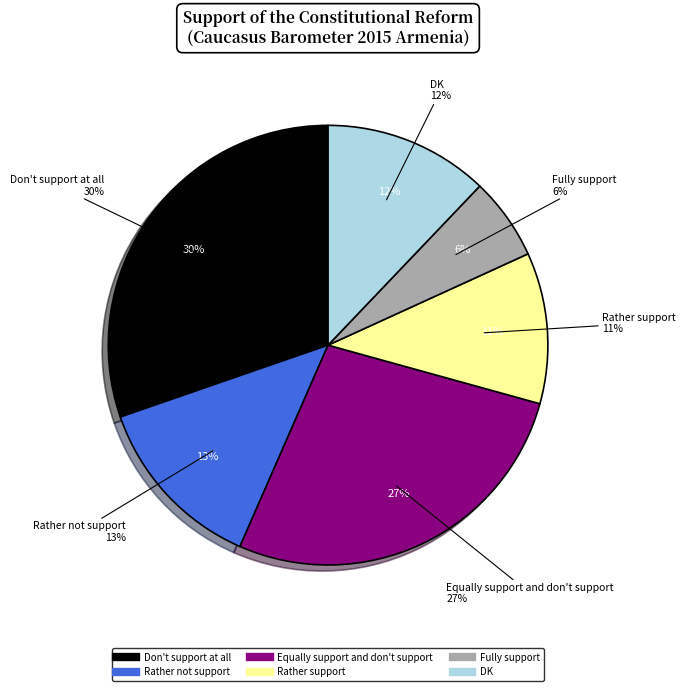

Is DK the majority of the pie?

No